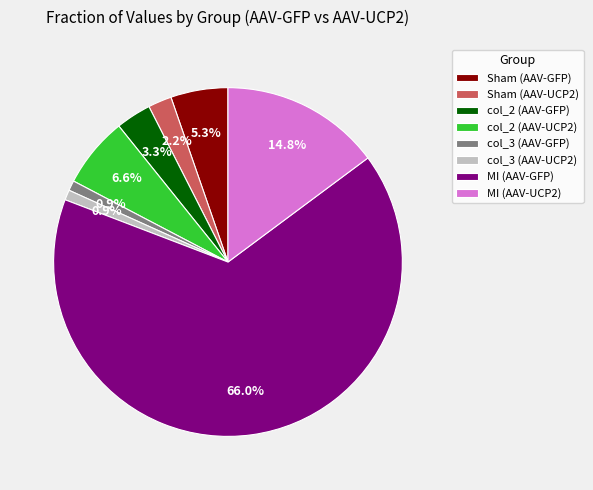

Which category has the biggest portion of the pie?

MI (AAV-GFP)